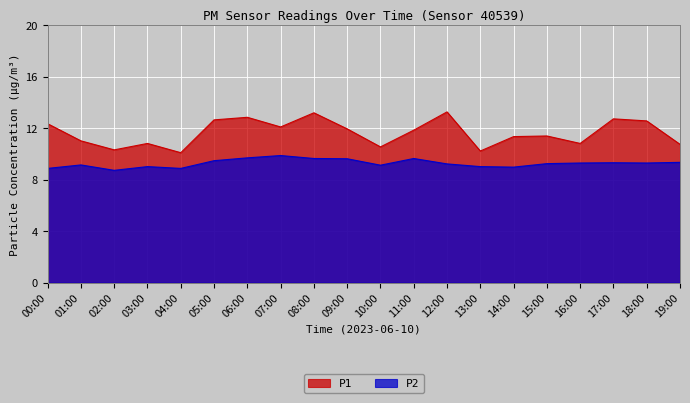

What is the total value across all series at 05:00?

22.1